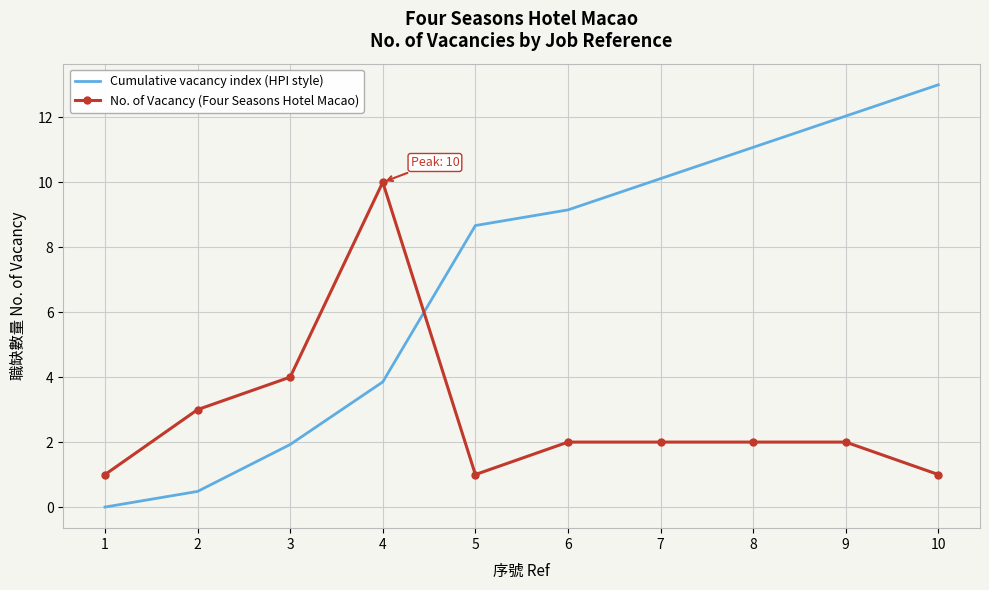

True or false: Cumulative vacancy index (HPI style) and No. of Vacancy (Four Seasons Hotel Macao) intersect in this chart.

True